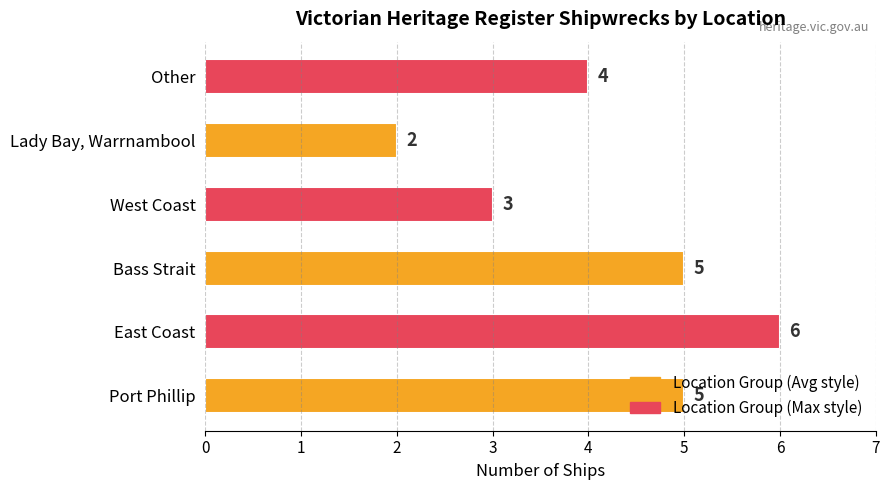

What is the difference between the second highest and minimum values?

3